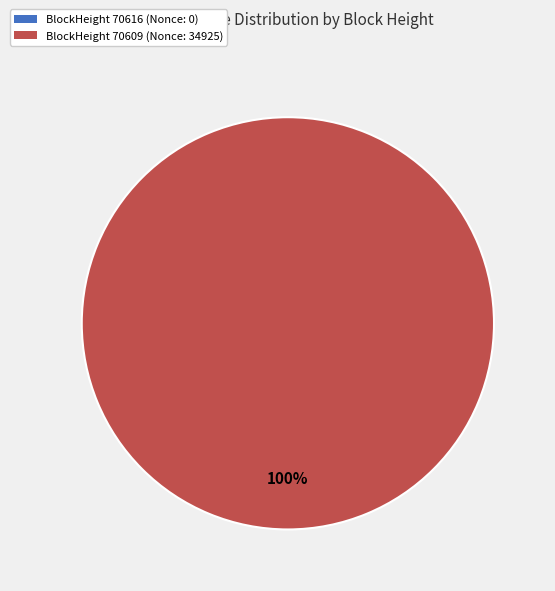

How much of the chart is everything except 70616?

100.0%